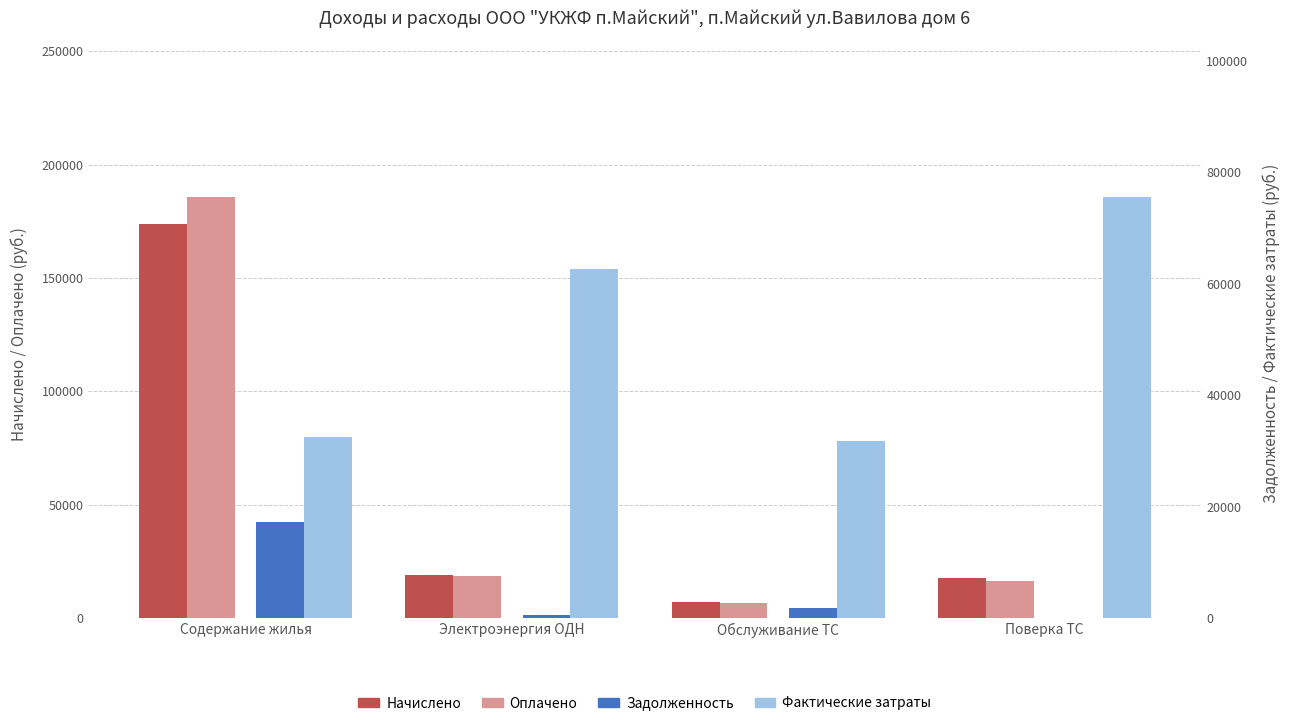

Reading left to right, extract all data points from this chart.

Начислено: Содержание жилья=174027.2	Электроэнергия ОДН=18991.0	Обслуживание ТС=7212.5	Поверка ТС=17576.9
Оплачено: Содержание жилья=185815.3	Электроэнергия ОДН=18485.5	Обслуживание ТС=6661.3	Поверка ТС=16070.8
Задолженность: Содержание жилья=17206.5	Электроэнергия ОДН=542.1	Обслуживание ТС=1808.1	Поверка ТС=0.0
Фактические затраты: Содержание жилья=32441.4	Электроэнергия ОДН=62672.8	Обслуживание ТС=31661.3	Поверка ТС=75574.8